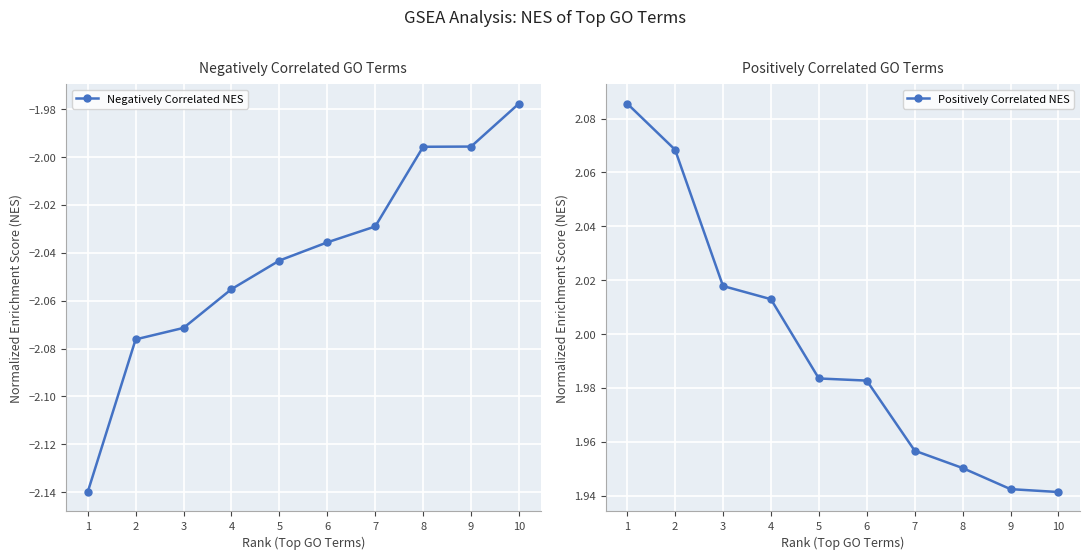

How many data points does each series have?

10